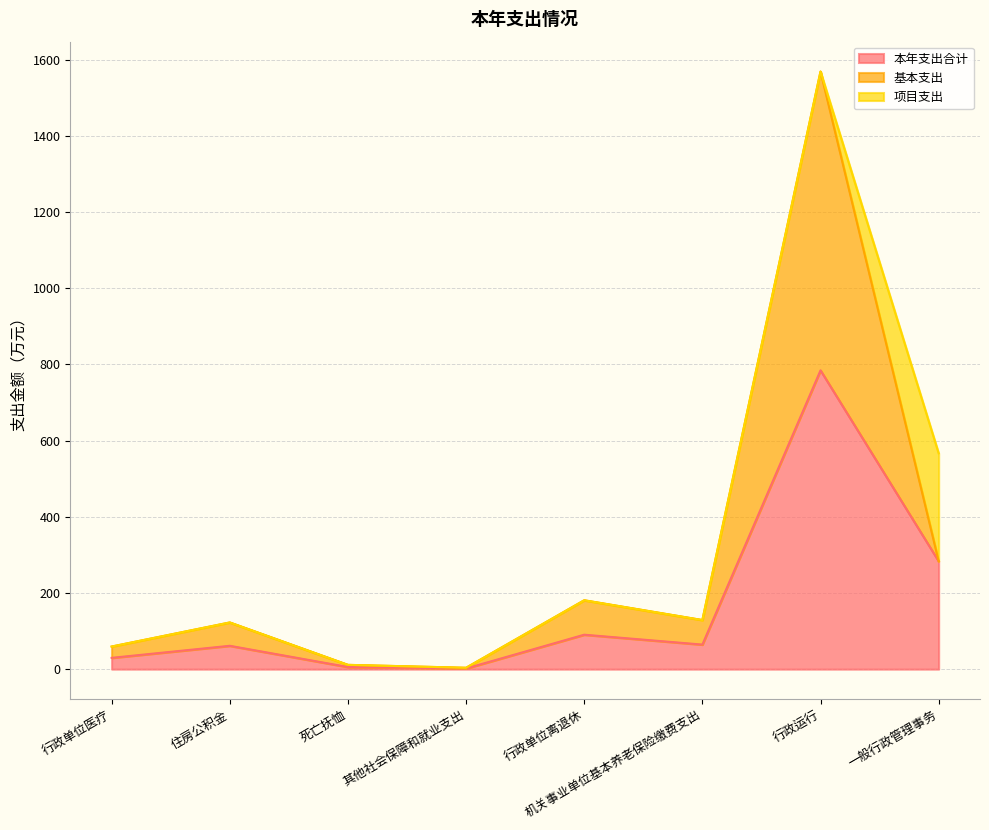

True or false: 本年支出合计 and 基本支出 cross at least once.

False